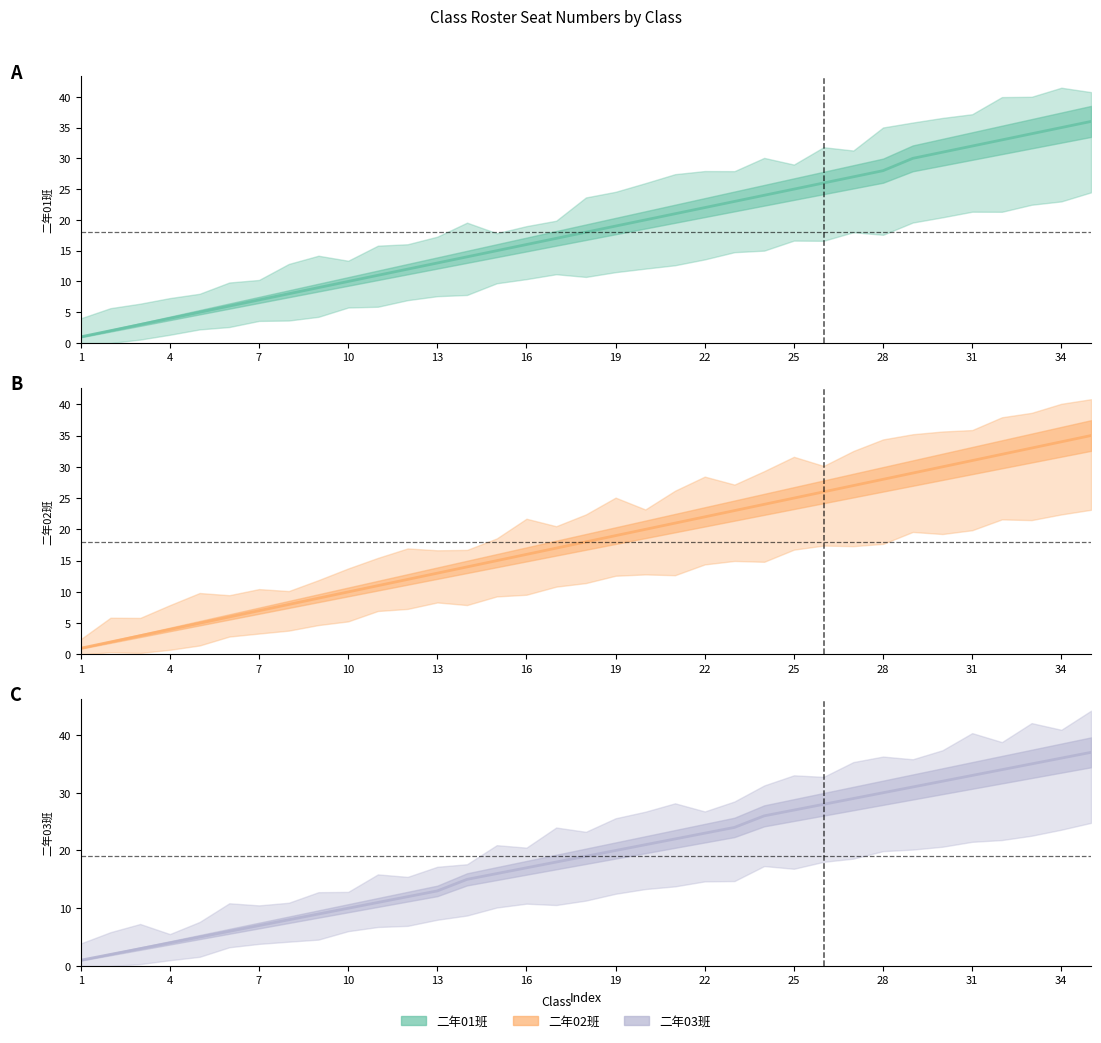

How many lines are shown in the chart?

3